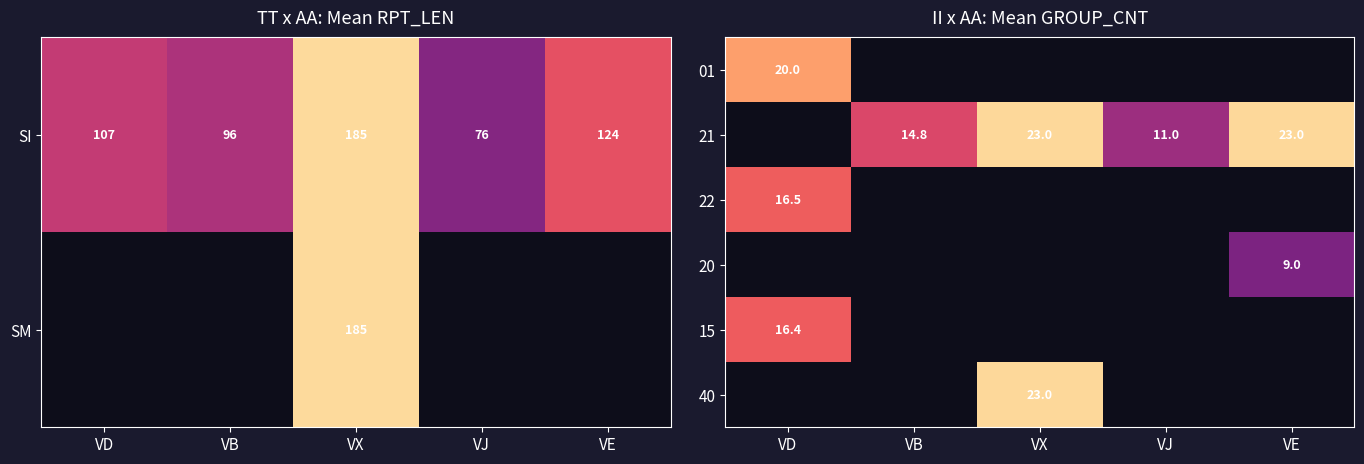

The value of 21 at VJ is 11.0. True or false?

True